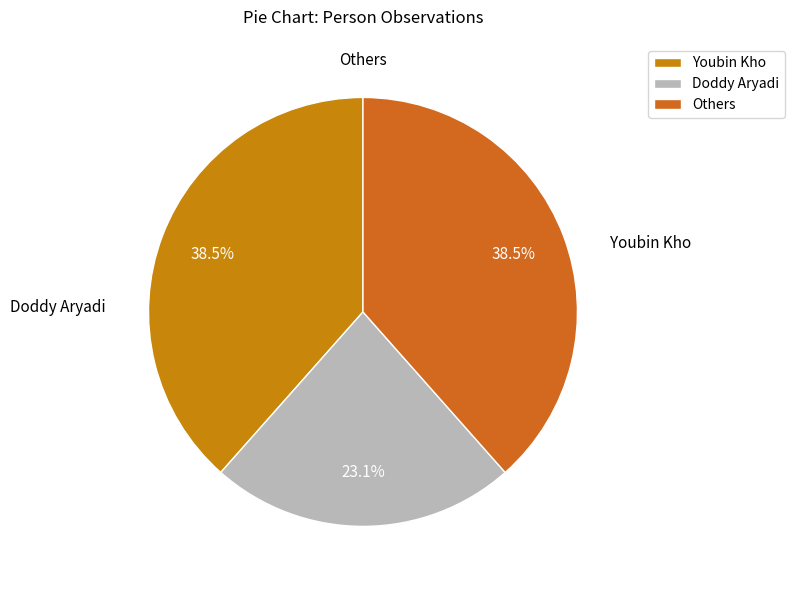

Which category has the smallest portion of the pie?

Doddy Aryadi